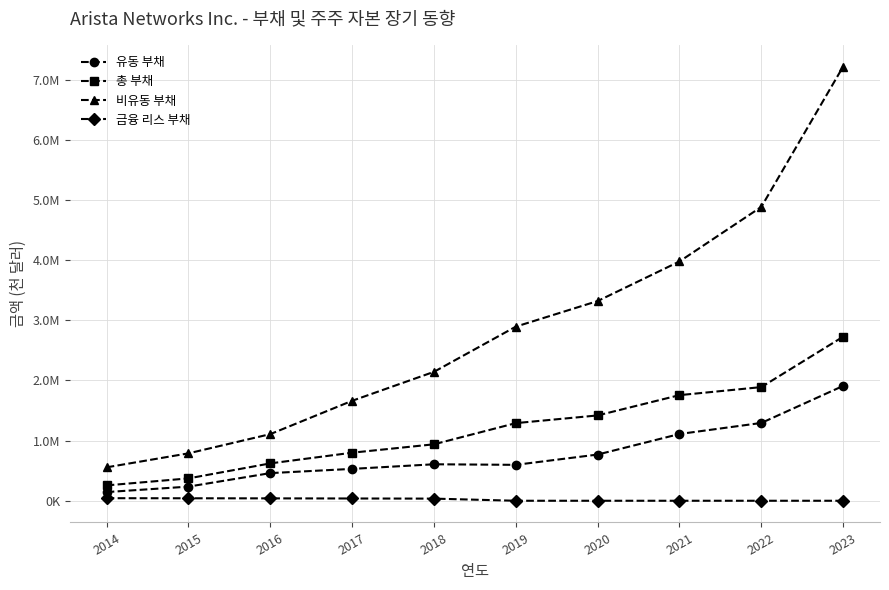

Between 2016 and 2021, which series saw the biggest shift?

비유동 부채